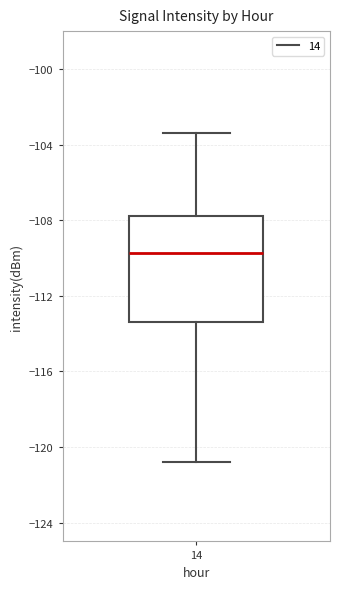

Transcribe this box plot: give where the median line is, the range the box spans, and where the two whiskers end, as read against the y-axis. The values are not printed on the chart, so give them approximately, as read against the axis.

median -109.5, box -113.5 to -108.0, whiskers -121.0 to -103.5